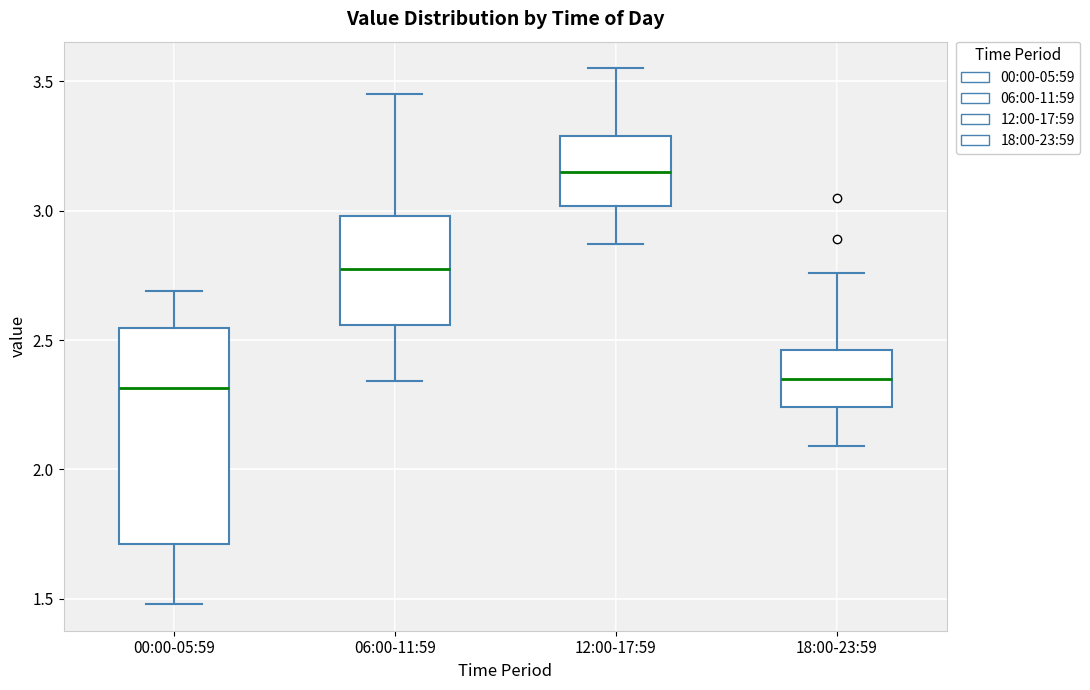

Which box has the highest median line?

12:00-17:59